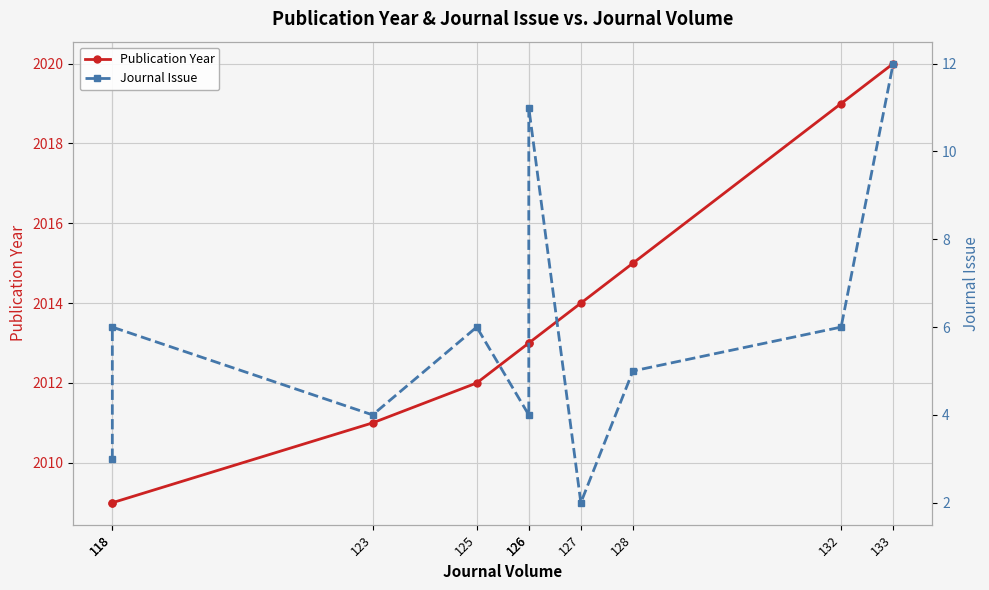

Rank the series at 133 from highest to lowest value.

Publication Year, Journal Issue